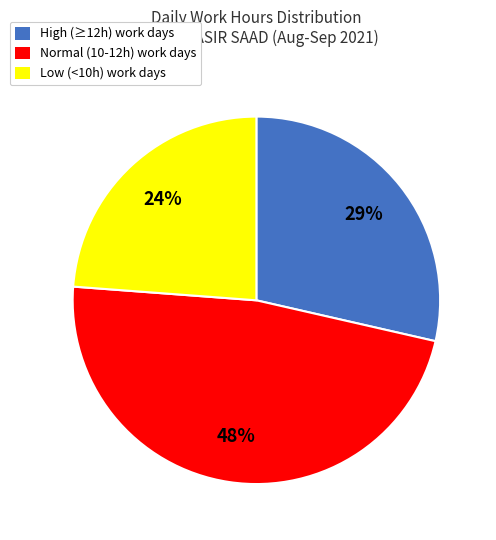

To the nearest percent, what is the difference between the largest and smallest slice percentages?

24%